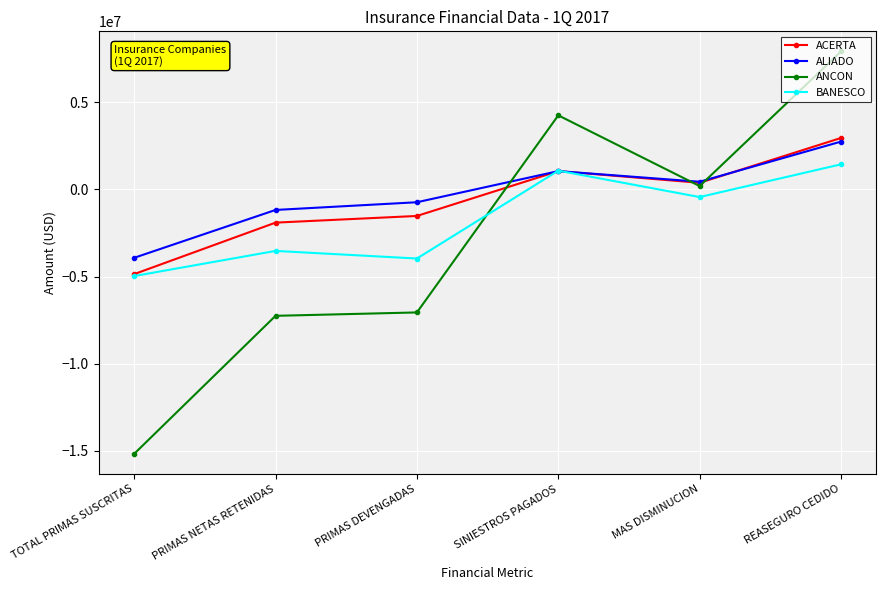

The ACERTA series shows -1521797.2 at PRIMAS DEVENGADAS. True or false?

True